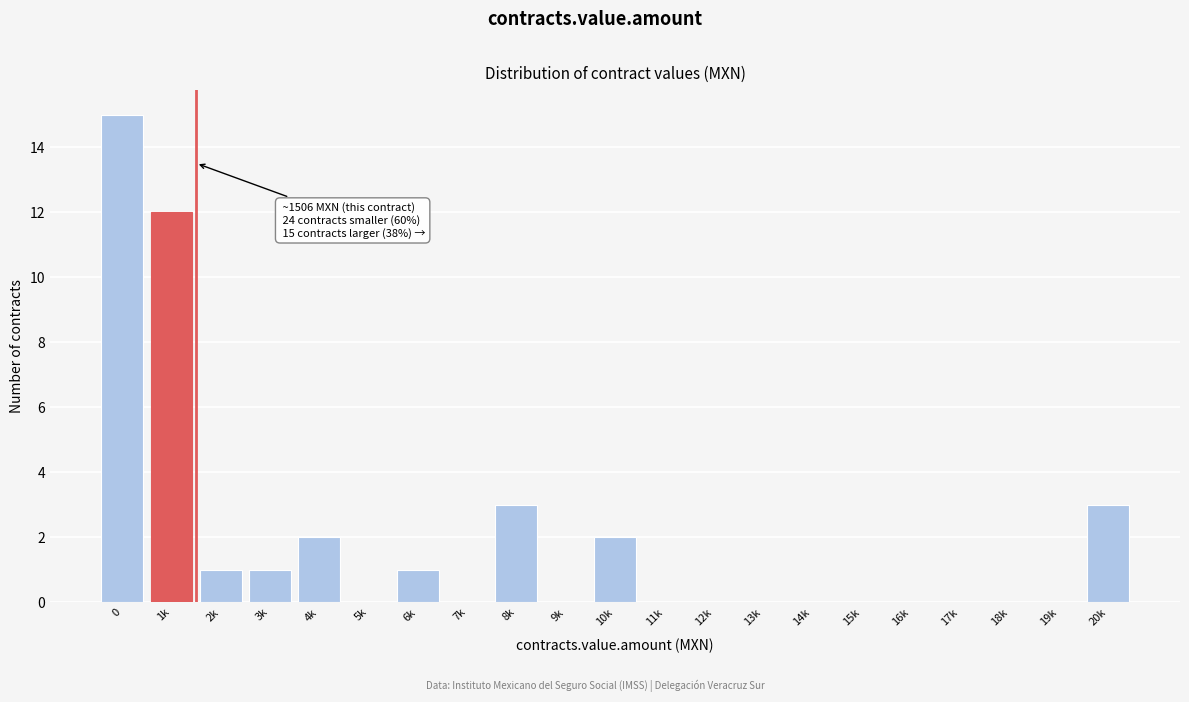

Reading left to right, extract all data points from this chart.

0=15	1k=12	2k=1	3k=1	4k=2	5k=0	6k=1	7k=0	8k=3	9k=0	10k=2	11k=0	12k=0	13k=0	14k=0	15k=0	16k=0	17k=0	18k=0	19k=0	20k=3